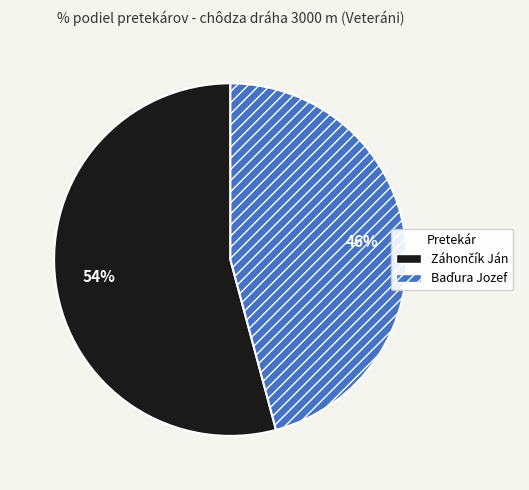

Is there any slice that represents more than half of the pie?

Yes